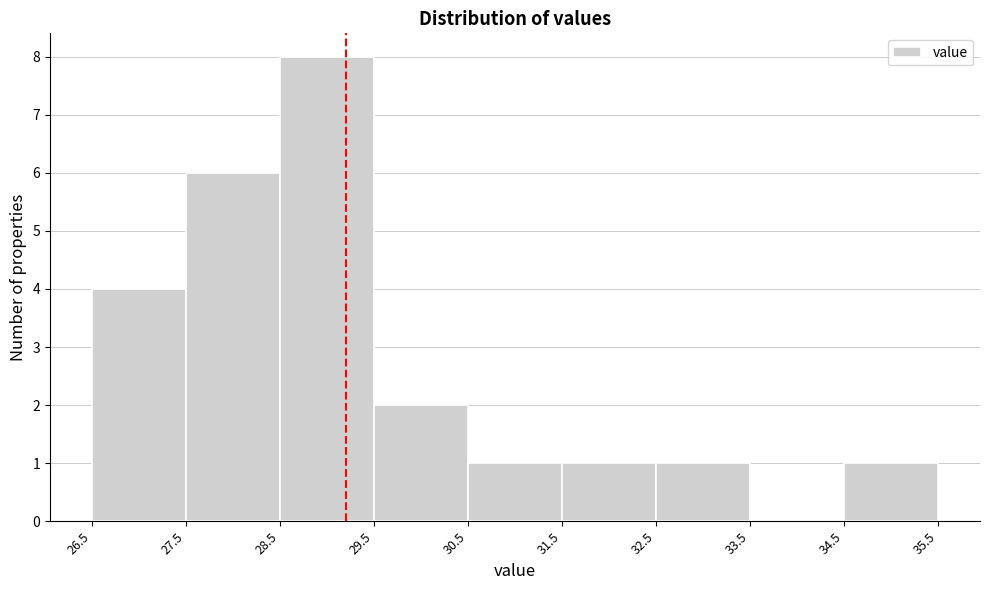

Reading left to right, list every bar in this chart as the range it spans on the x-axis followed by its height. The values are not printed on the chart, so give them approximately, as read against the axis.

26.5 to 27.5: 4
27.5 to 28.5: 6
28.5 to 29.5: 8
29.5 to 30.5: 2
30.5 to 31.5: 1
31.5 to 32.5: 1
32.5 to 33.5: 1
33.5 to 34.5: 0
34.5 to 35.5: 1